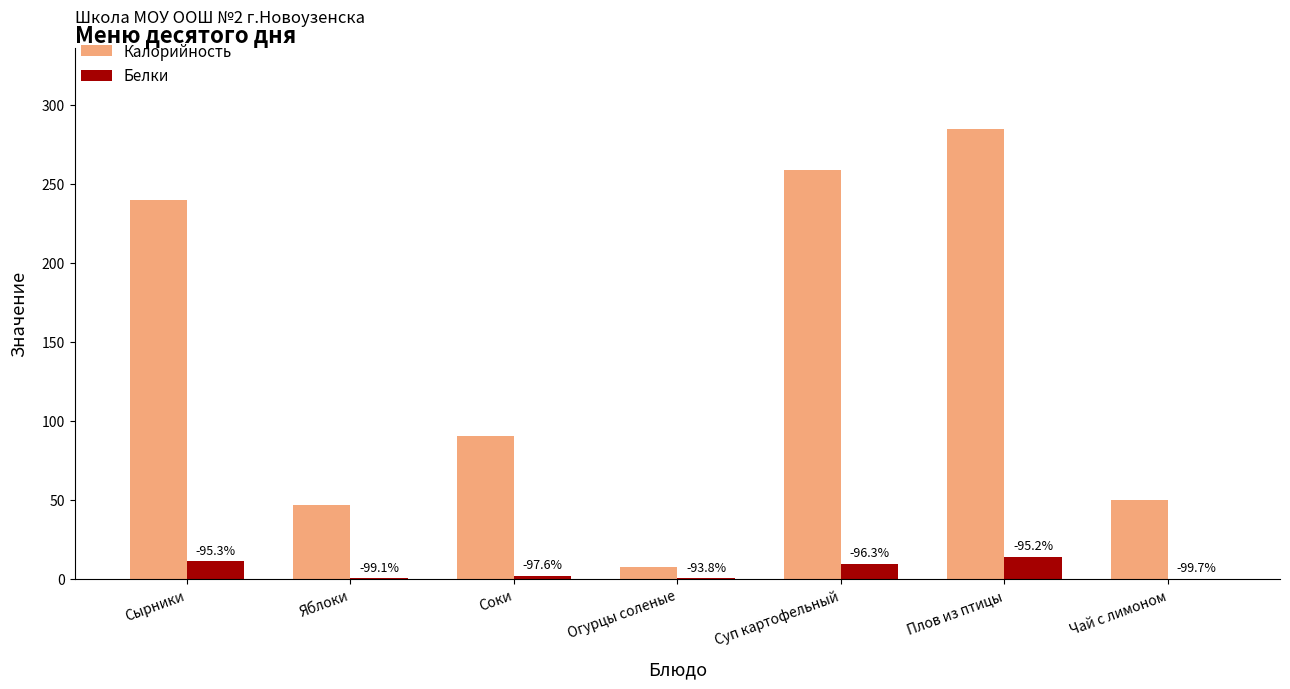

What are all the series names shown in the legend?

Калорийность, Белки